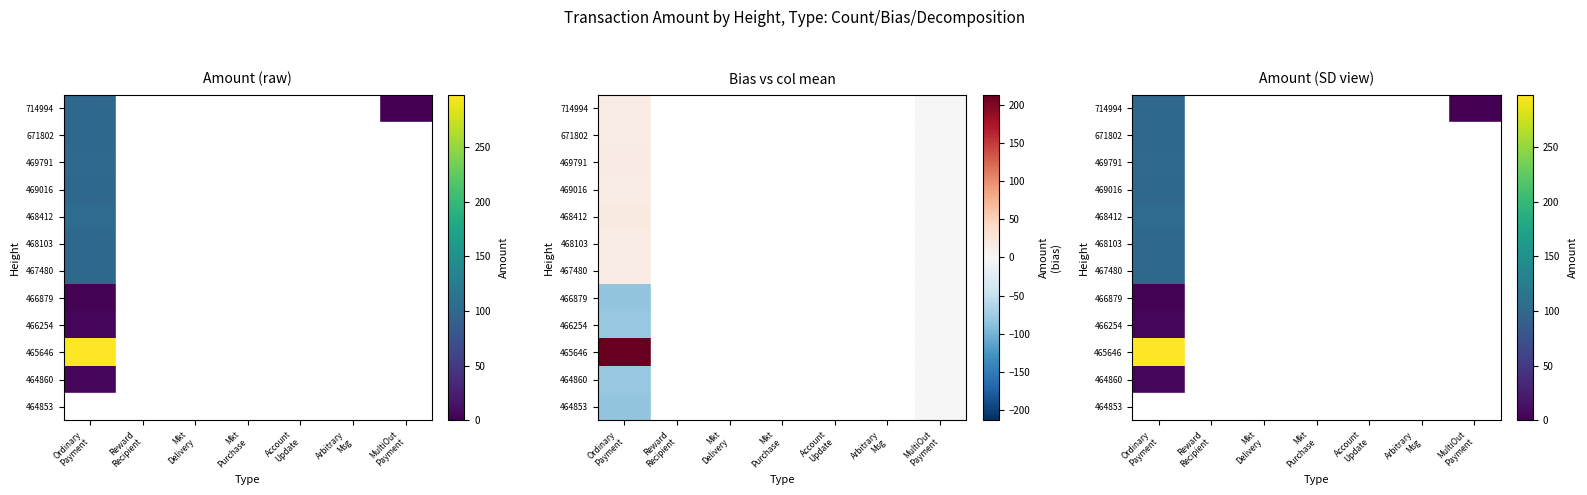

At which label does 469791 reach its peak?

Ordinary Payment